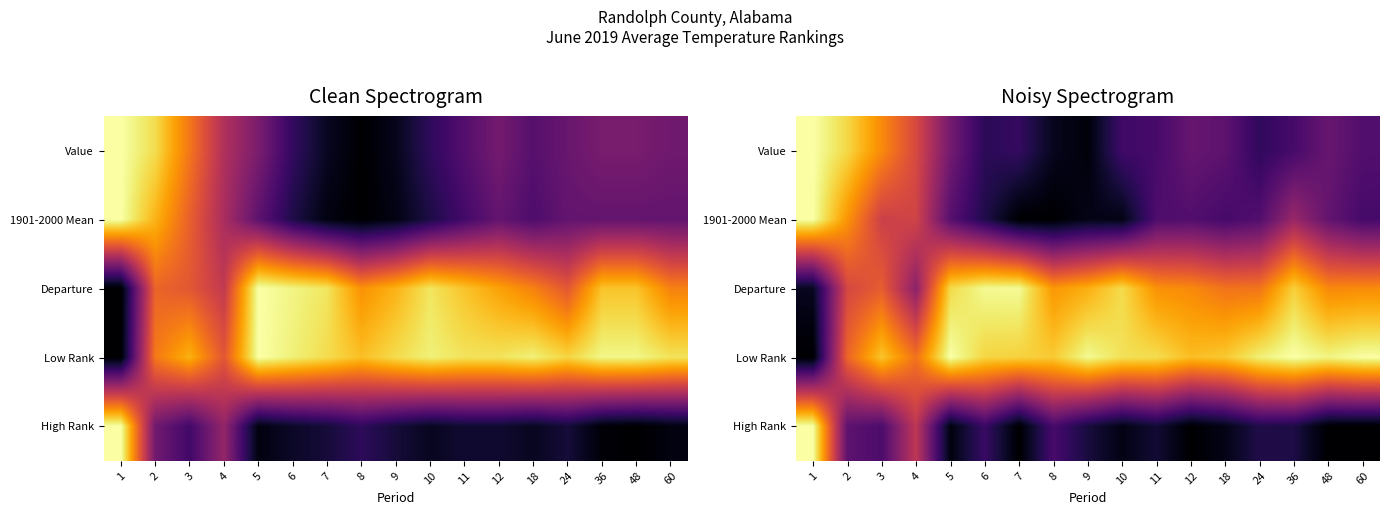

What is the sum of the High Rank values at 18 and 24?

0.2